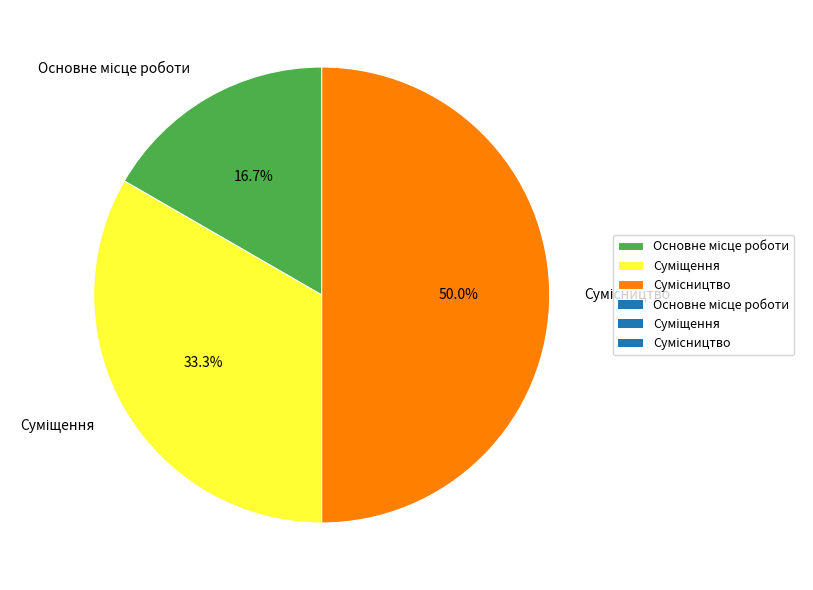

Count the number of slices in the pie.

3